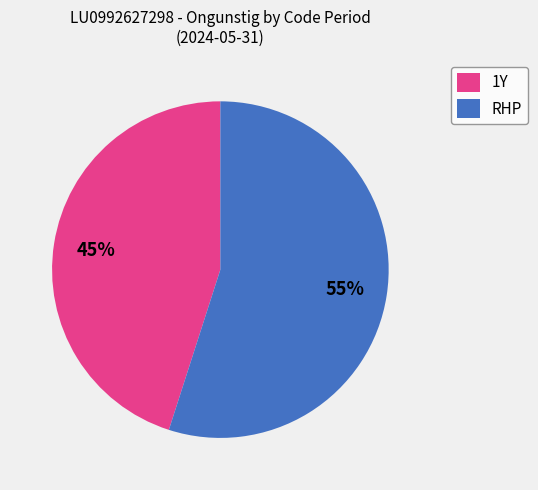

What is the largest slice in the pie chart?

RHP